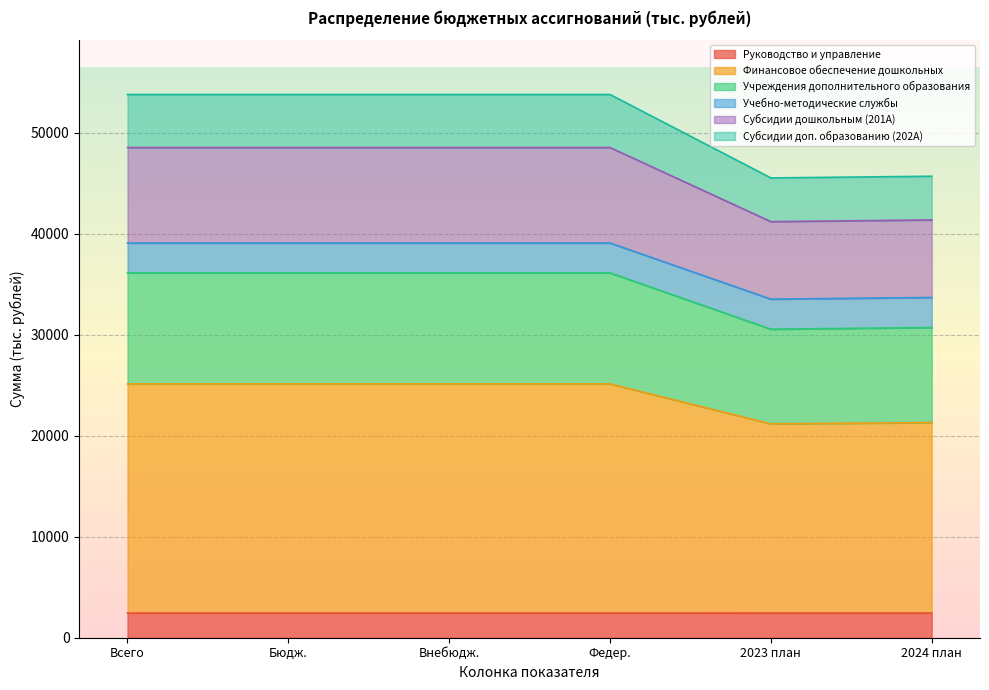

What is the maximum value for Руководство и управление?

2441.5